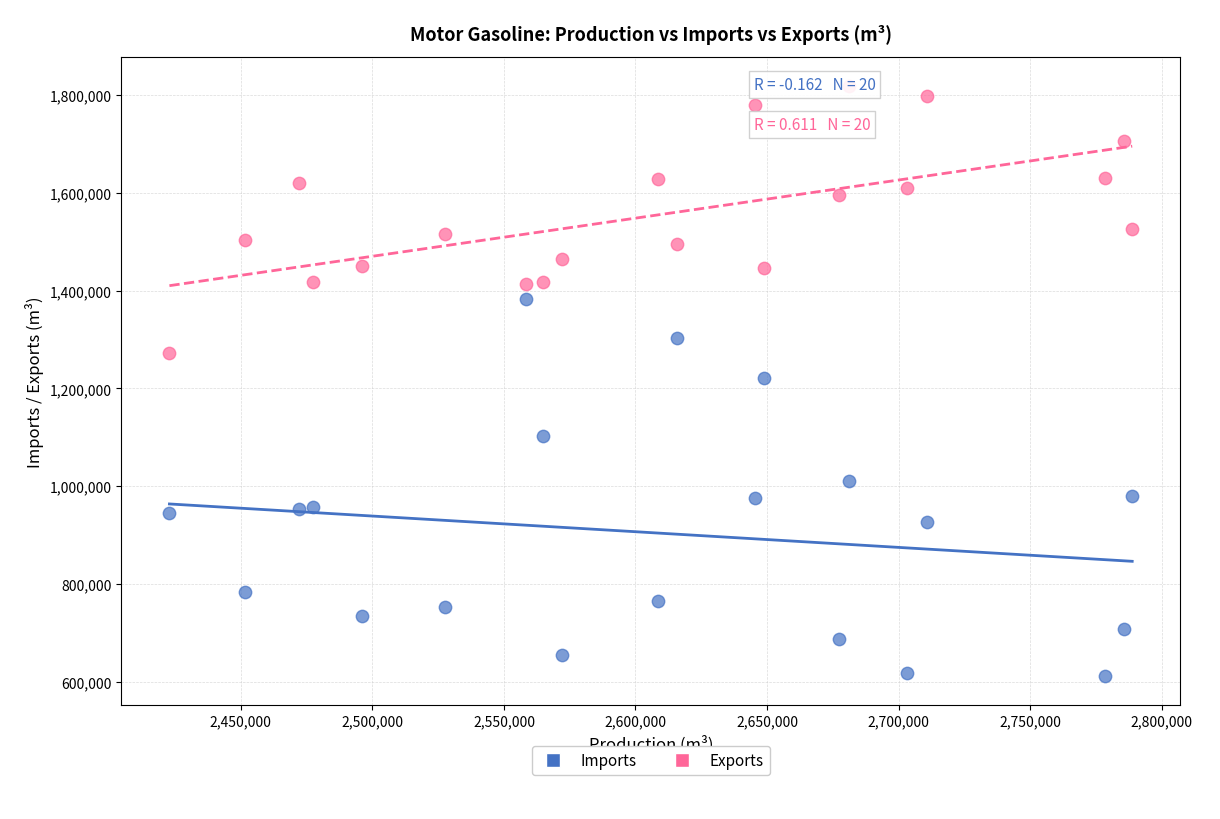

Which series contains the highest Y value?

Exports